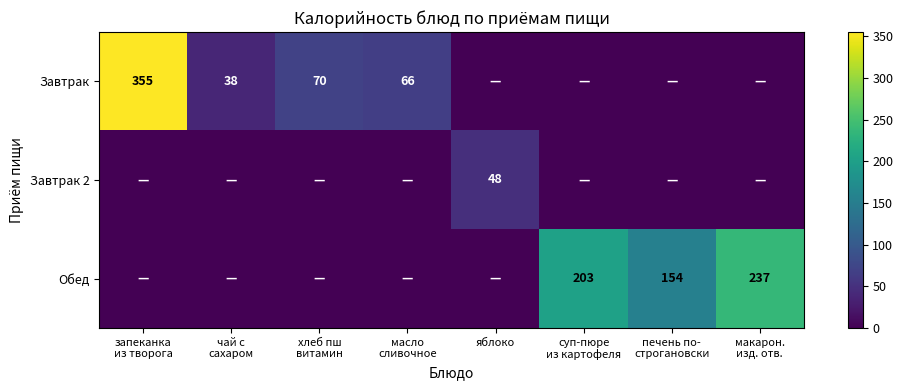

What is the spread (max minus min) of values at печень по-
строгановски?

154